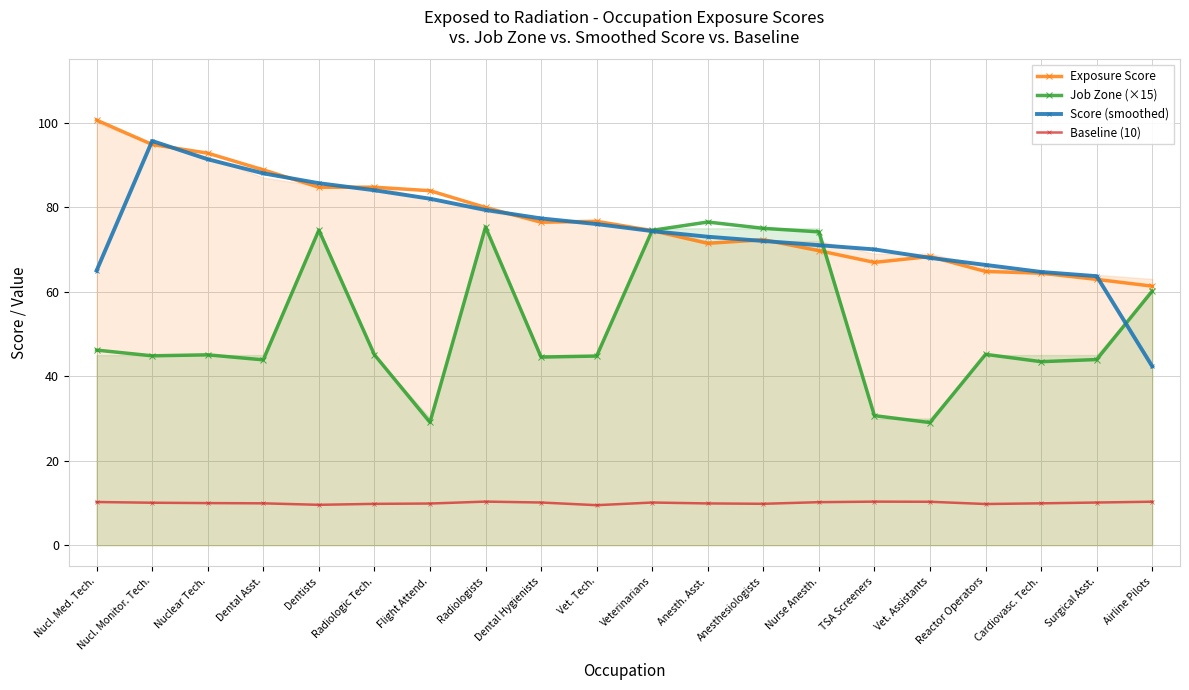

Reading left to right, what are all the values shown in this chart?

Exposure Score: Nucl. Med. Tech.=100.6	Nucl. Monitor. Tech.=94.8	Nuclear Tech.=92.8	Dental Asst.=88.8	Dentists=84.7	Radiologic Tech.=84.7	Flight Attend.=83.9	Radiologists=79.9	Dental Hygienists=76.4	Vet. Tech.=76.7	Veterinarians=74.4	Anesth. Asst.=71.4	Anesthesiologists=72.3	Nurse Anesth.=69.7	TSA Screeners=66.9	Vet. Assistants=68.3	Reactor Operators=64.8	Cardiovasc. Tech.=64.4	Surgical Asst.=62.9	Airline Pilots=61.3
Job Zone (×15): Nucl. Med. Tech.=46.2	Nucl. Monitor. Tech.=44.8	Nuclear Tech.=45.1	Dental Asst.=43.9	Dentists=74.6	Radiologic Tech.=45.1	Flight Attend.=29.1	Radiologists=75.3	Dental Hygienists=44.5	Vet. Tech.=44.8	Veterinarians=74.5	Anesth. Asst.=76.5	Anesthesiologists=75.0	Nurse Anesth.=74.2	TSA Screeners=30.7	Vet. Assistants=29.0	Reactor Operators=45.2	Cardiovasc. Tech.=43.4	Surgical Asst.=43.9	Airline Pilots=60.2
Score (smoothed): Nucl. Med. Tech.=65.0	Nucl. Monitor. Tech.=95.7	Nuclear Tech.=91.3	Dental Asst.=88.0	Dentists=85.7	Radiologic Tech.=84.0	Flight Attend.=82.0	Radiologists=79.3	Dental Hygienists=77.3	Vet. Tech.=76.0	Veterinarians=74.3	Anesth. Asst.=73.0	Anesthesiologists=72.0	Nurse Anesth.=71.0	TSA Screeners=70.0	Vet. Assistants=68.0	Reactor Operators=66.3	Cardiovasc. Tech.=64.7	Surgical Asst.=63.7	Airline Pilots=42.3
Baseline (10): Nucl. Med. Tech.=10.2	Nucl. Monitor. Tech.=10.1	Nuclear Tech.=10.0	Dental Asst.=9.9	Dentists=9.6	Radiologic Tech.=9.8	Flight Attend.=9.9	Radiologists=10.3	Dental Hygienists=10.1	Vet. Tech.=9.5	Veterinarians=10.1	Anesth. Asst.=9.9	Anesthesiologists=9.8	Nurse Anesth.=10.2	TSA Screeners=10.3	Vet. Assistants=10.3	Reactor Operators=9.7	Cardiovasc. Tech.=9.9	Surgical Asst.=10.1	Airline Pilots=10.3